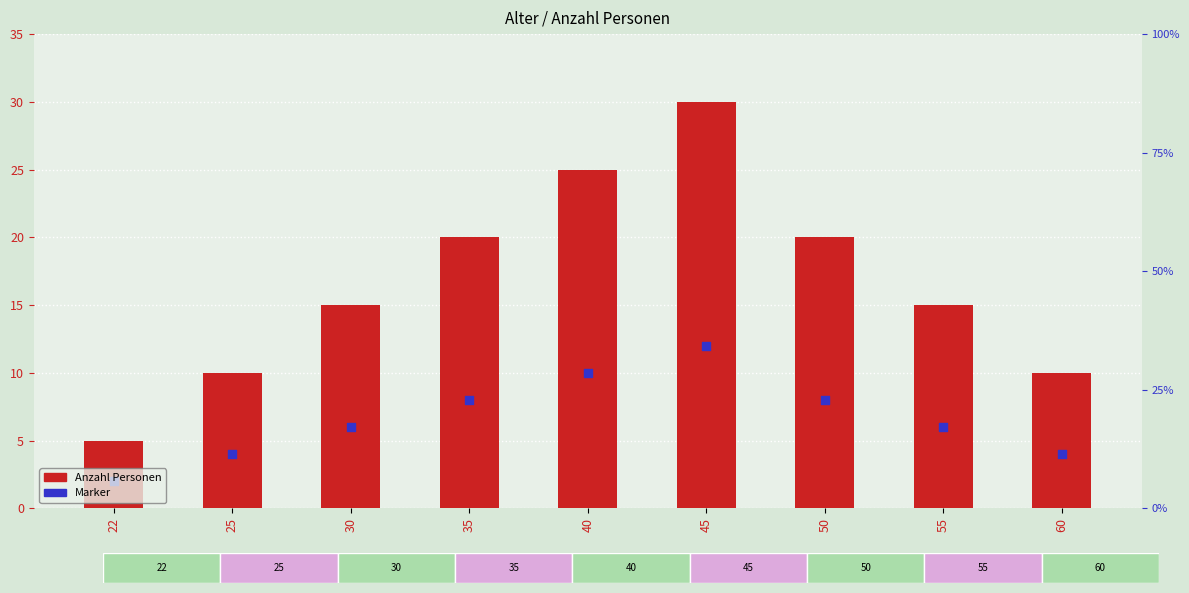

Which series reaches the maximum Y coordinate?

Anzahl Personen